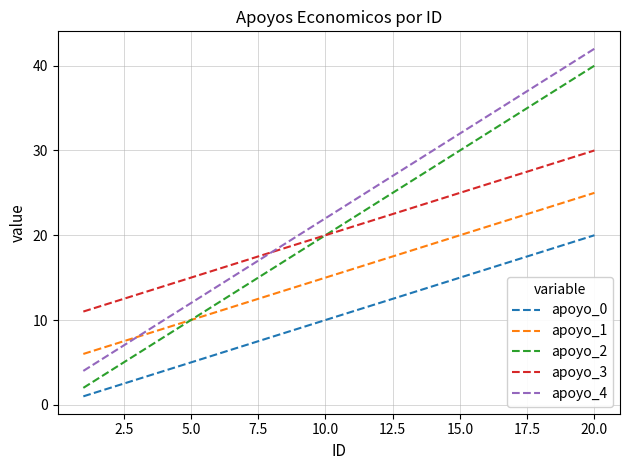

True or false: apoyo_2 and apoyo_0 cross at least once.

False